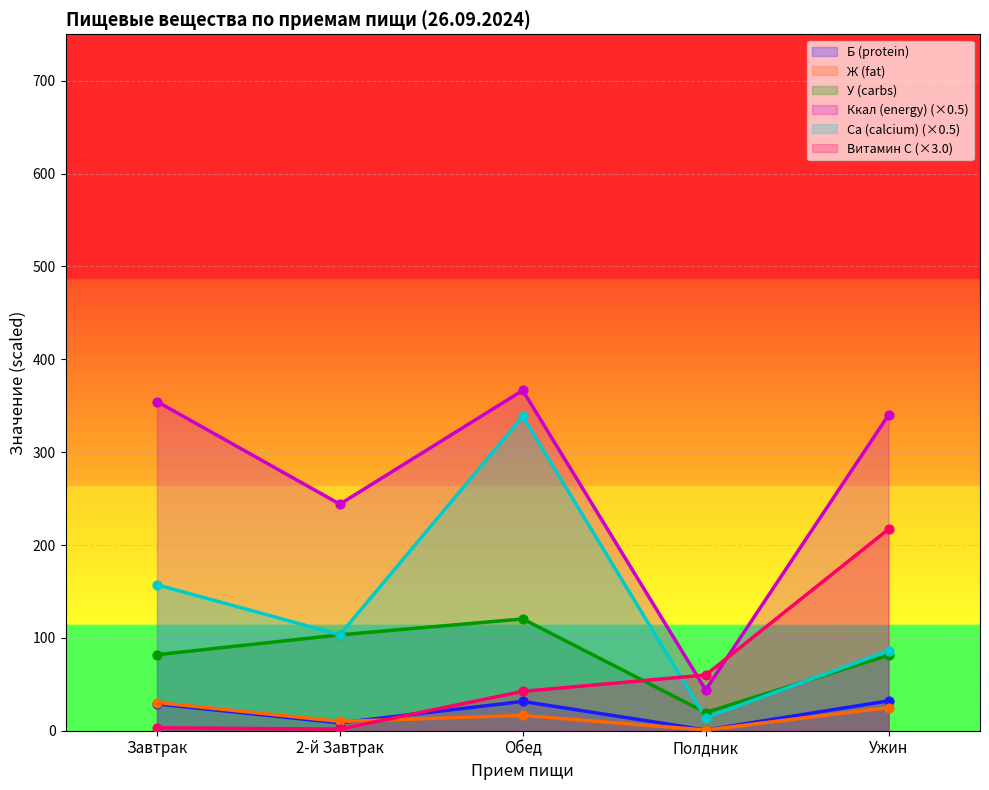

What is the total value across all series at Обед?

915.8